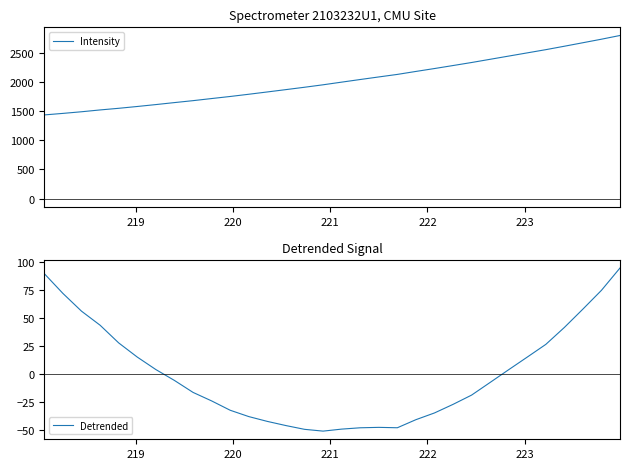

What is the maximum value for Intensity?

2799.1